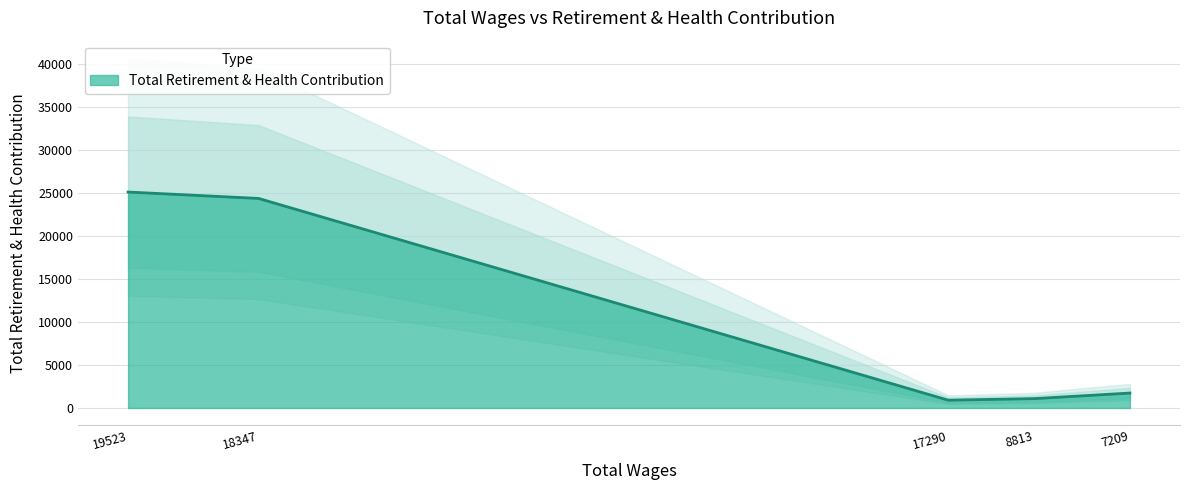

The Total Retirement & Health Contribution series shows 1731 at 7209. True or false?

True